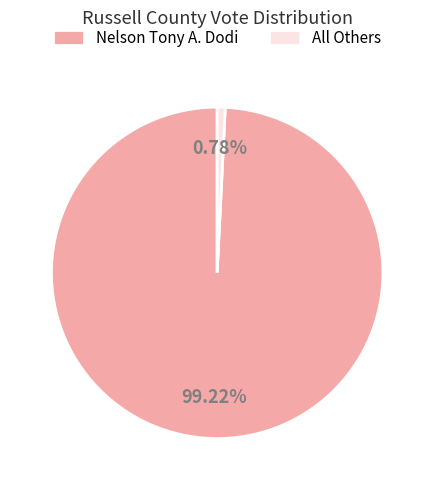

Is All Others the majority of the pie?

No